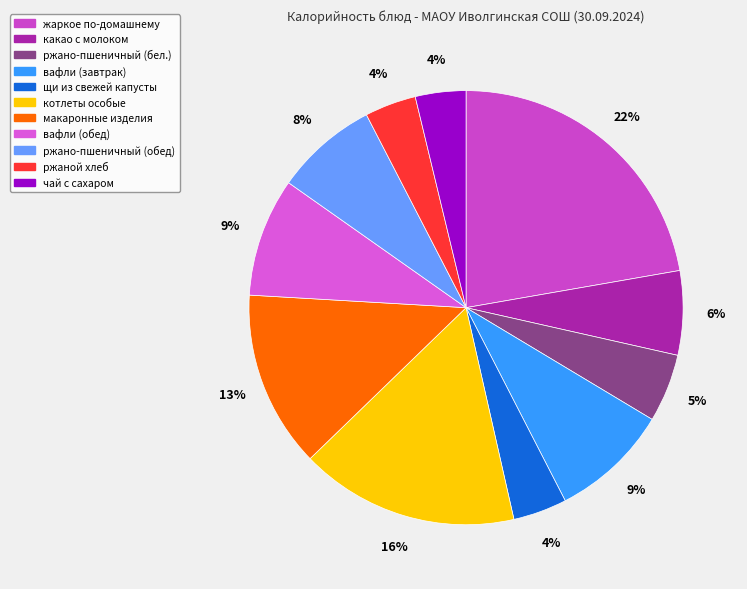

What percentage is NOT represented by вафли (завтрак)?

91.2%